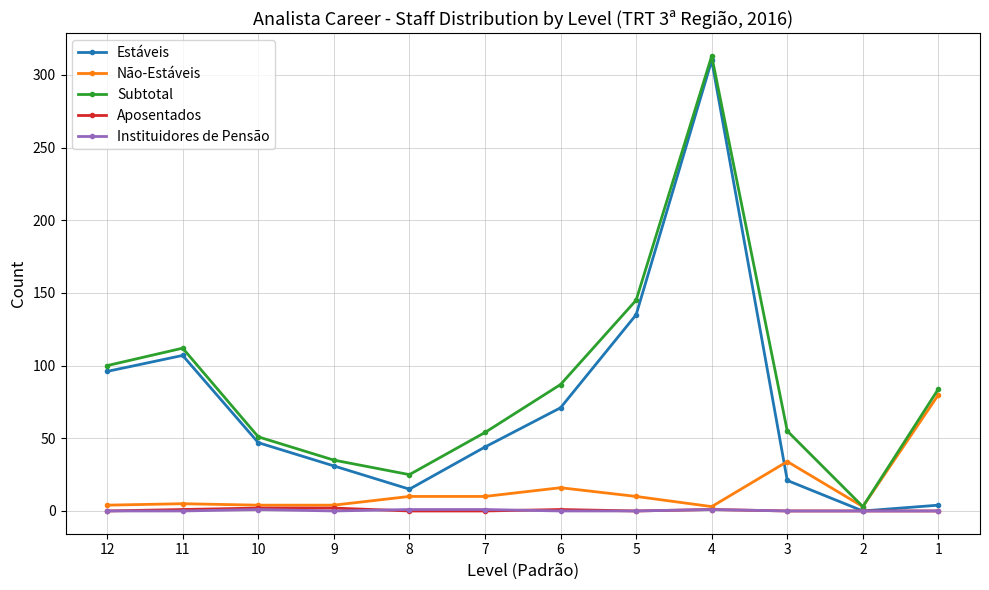

Does the chart display data point markers on the line(s)?

Yes